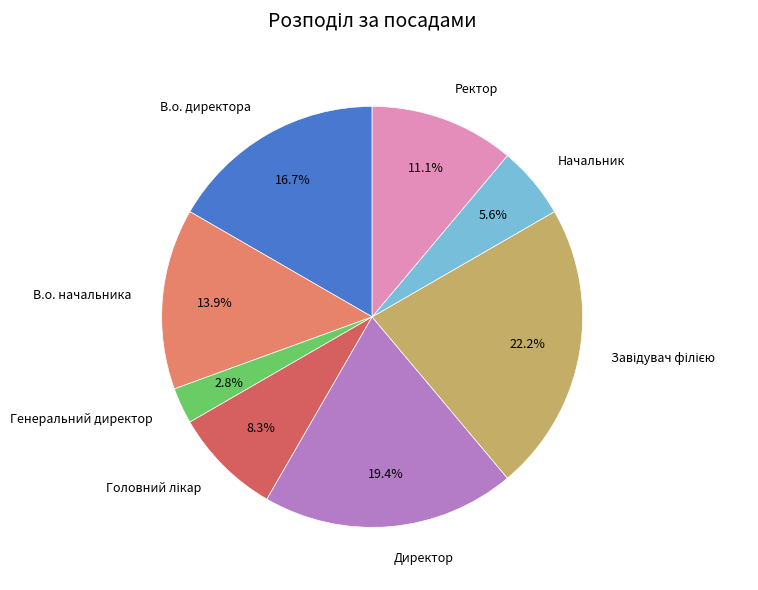

Is there any slice that represents more than half of the pie?

No